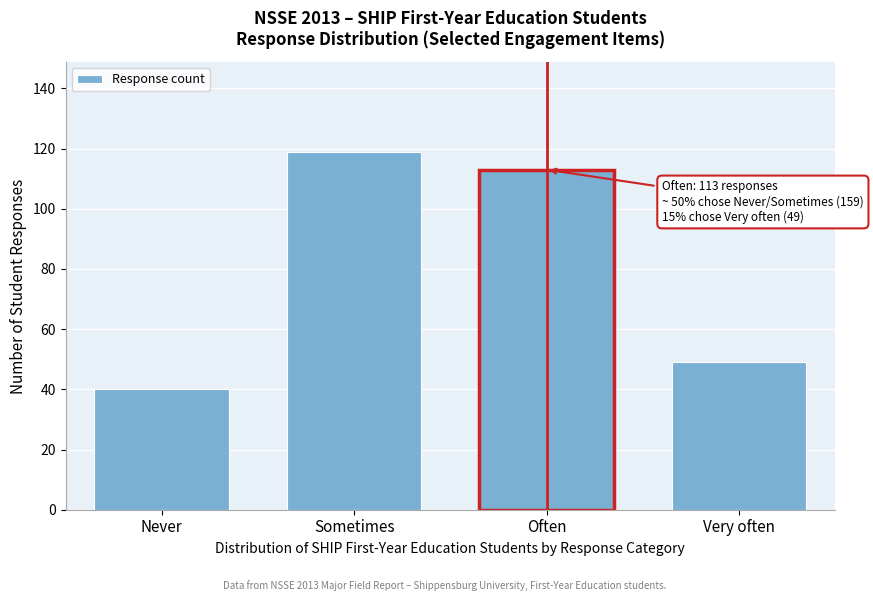

Reading right to left, list all the values displayed in this chart.

Very often=49	Often=113	Sometimes=119	Never=40